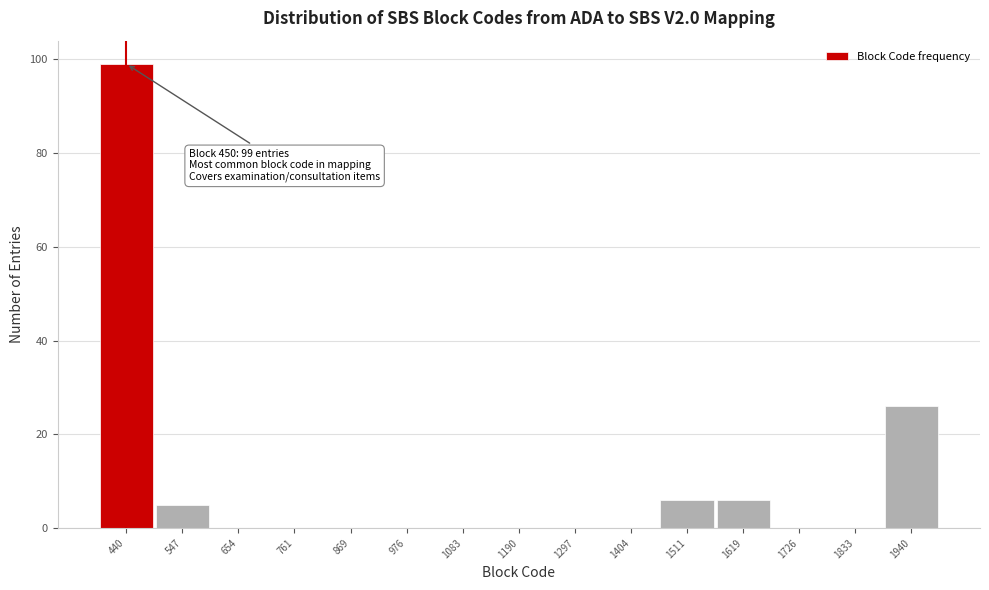

Which range on the x-axis has the tallest bar?

380 to 500